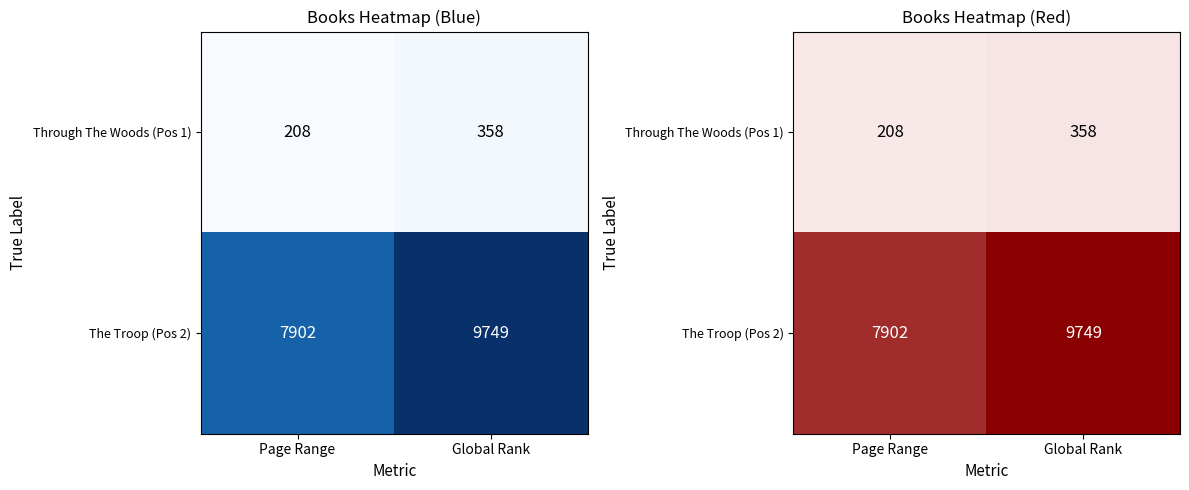

Which series changed the most between Page Range and Global Rank?

The Troop (Pos 2)